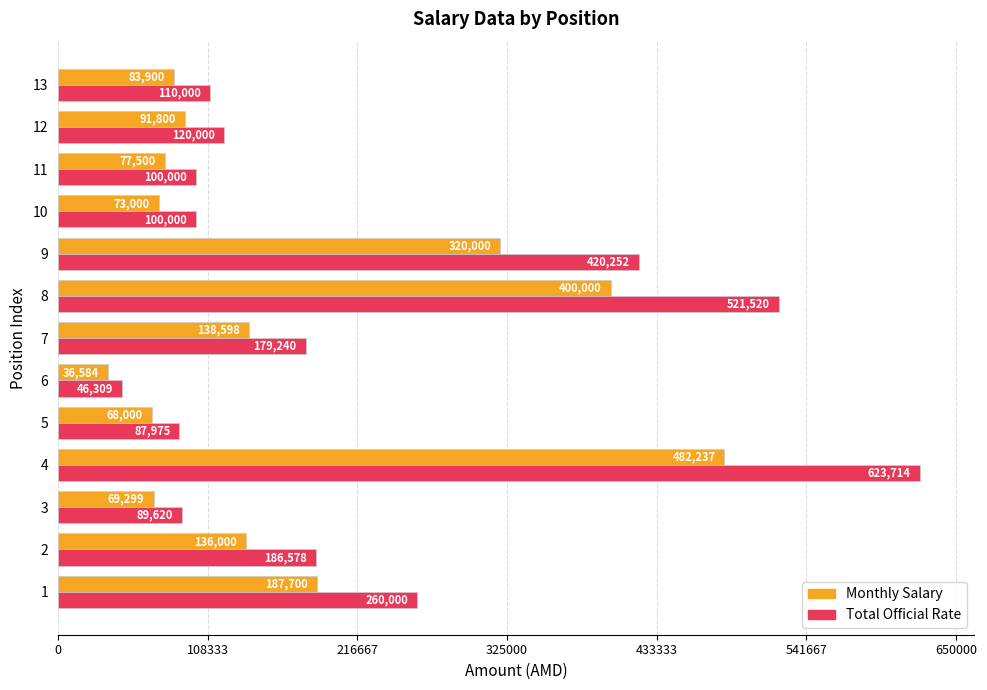

What is the average value of the Total Official Rate series?

218862